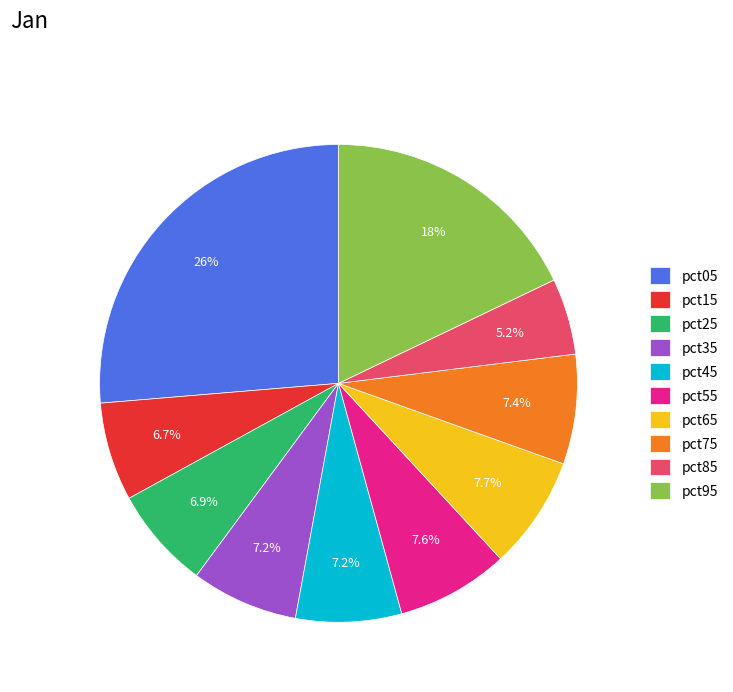

To the nearest percent, what is the average slice percentage?

10%